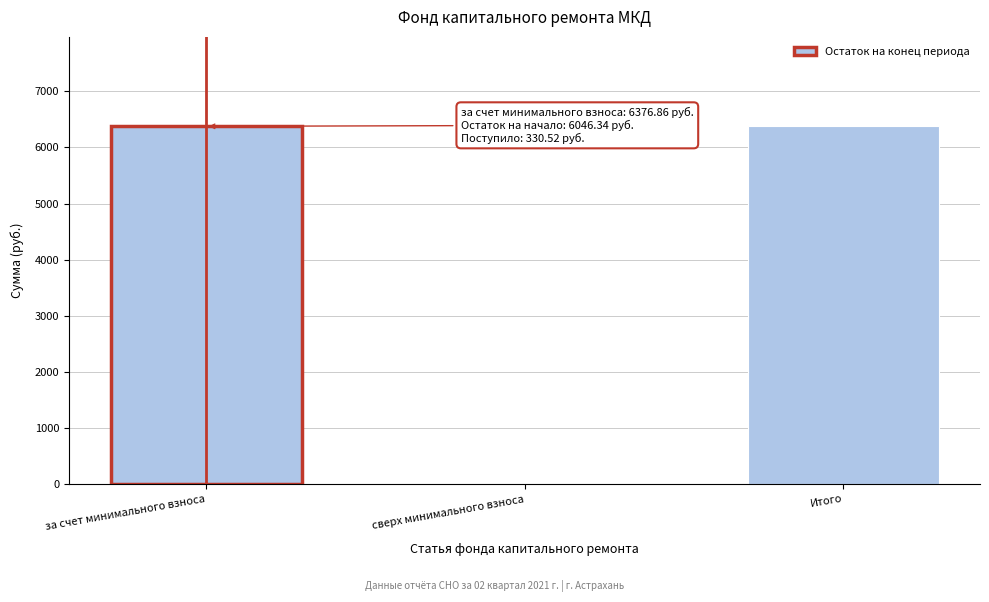

Reading right to left, list all the values displayed in this chart.

Итого=6376.9	сверх минимального взноса=0.0	за счет минимального взноса=6376.9